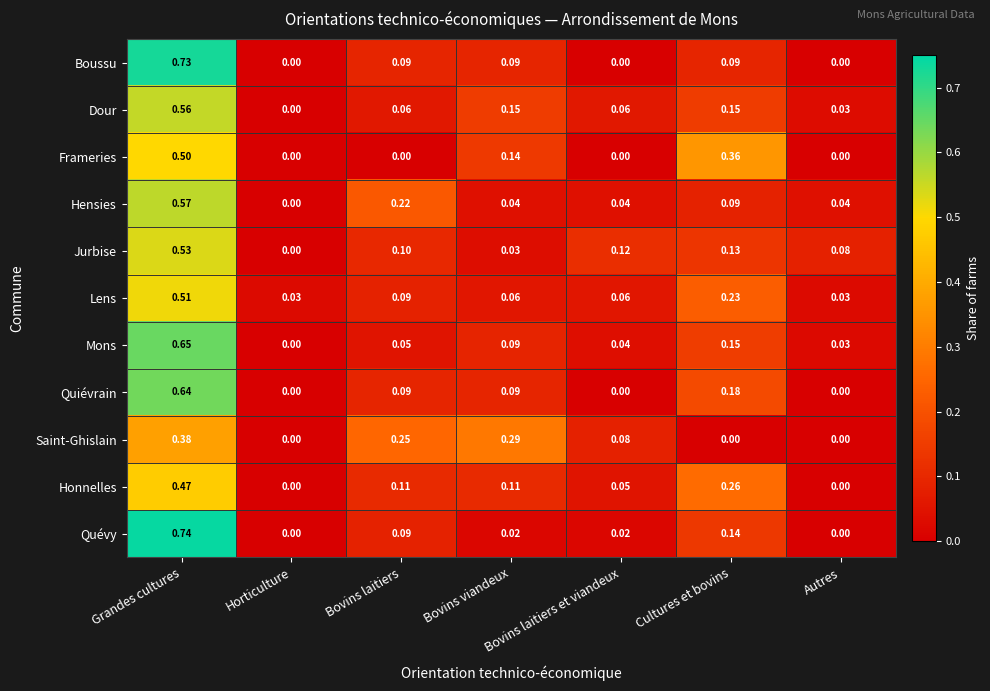

At which label is Mons closest to 0?

Horticulture